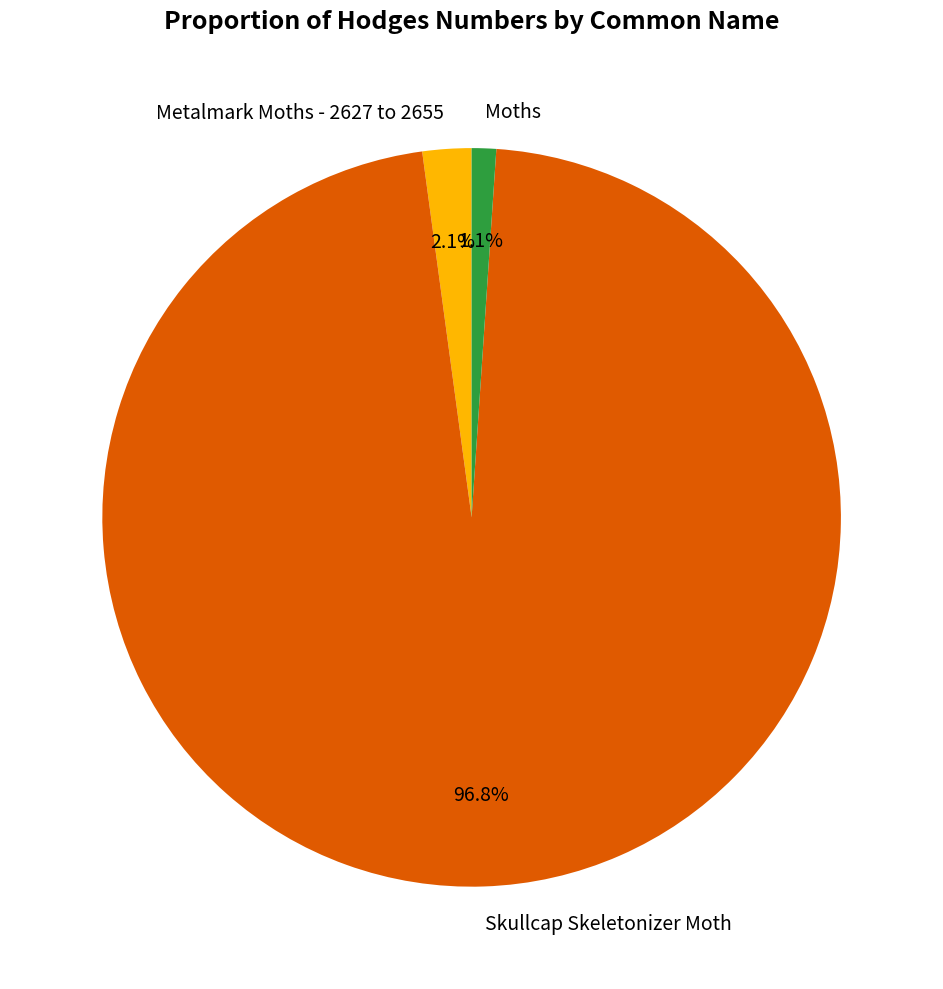

To the nearest percent, what portion does Skullcap Skeletonizer Moth represent?

97%